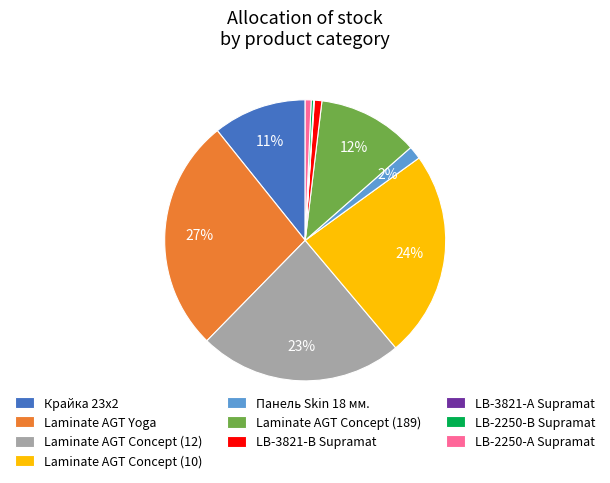

Does LB-2250-А Supramat account for over 50% of the chart?

No